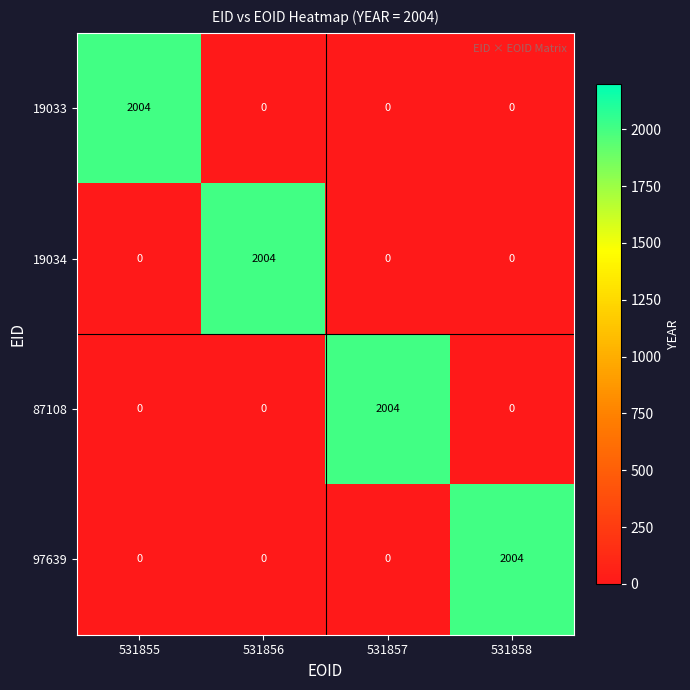

What is the maximum value for 19034?

2004